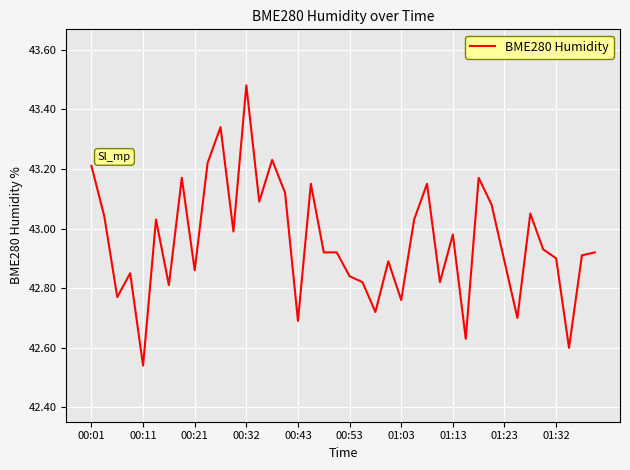

What is the difference between the maximum and minimum values?

0.9